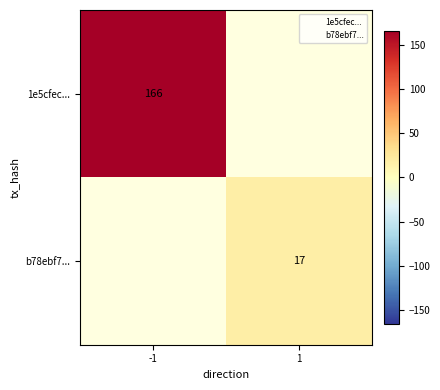

The 1e5cfec... series shows 166 at -1. True or false?

True